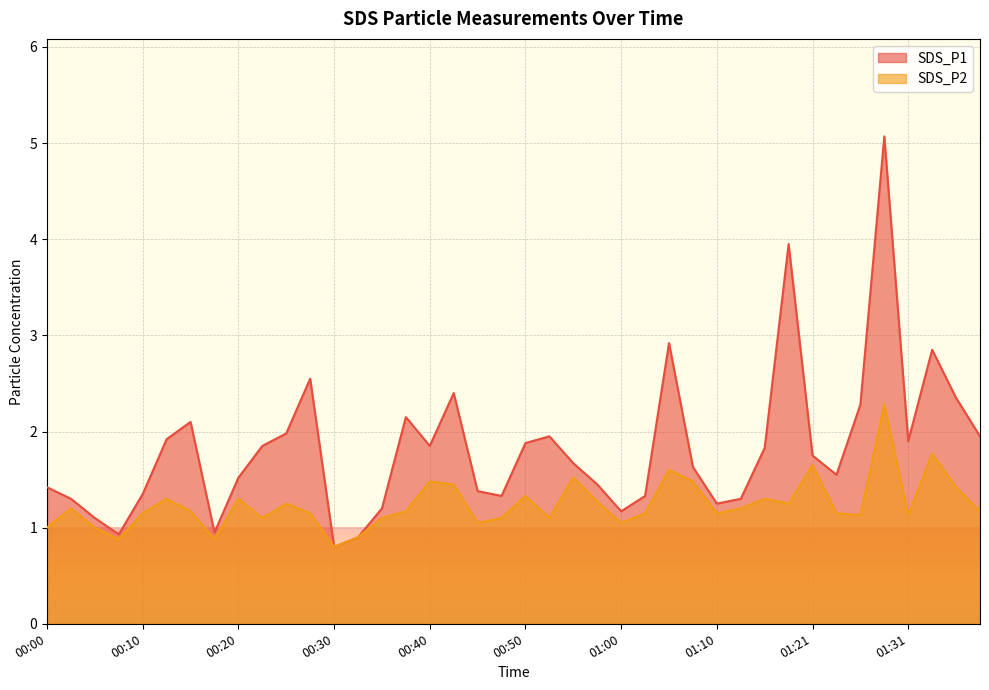

What is the spread (max minus min) of values at 00:10?

0.2